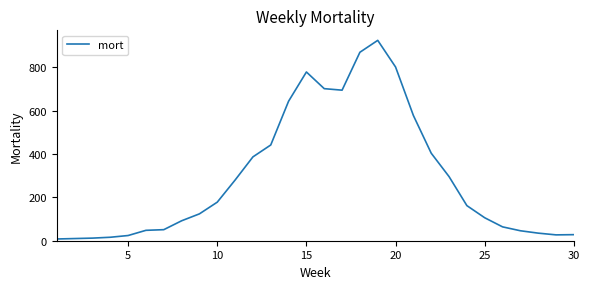

What is the maximum value shown in the chart?

925